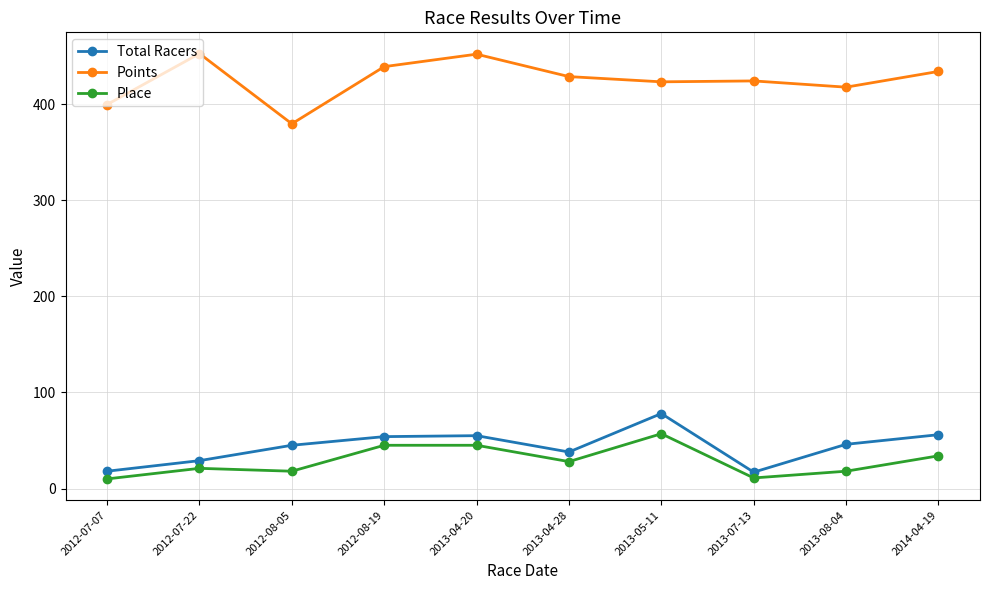

What is the maximum value for Total Racers?

78.0